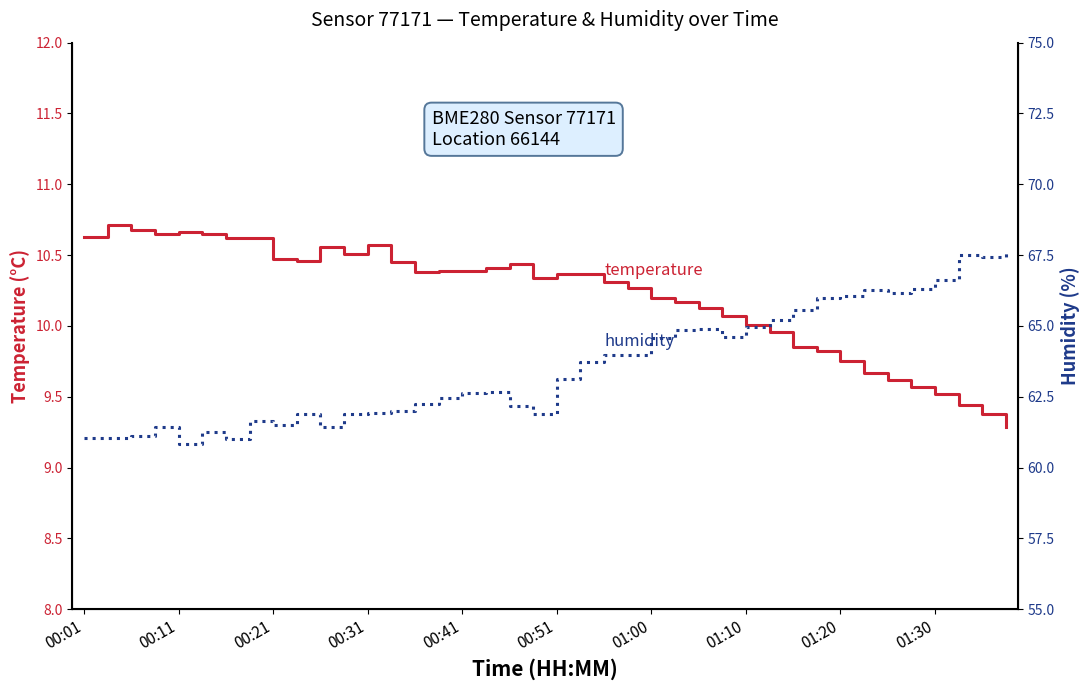

True or false: temperature and humidity intersect in this chart.

False